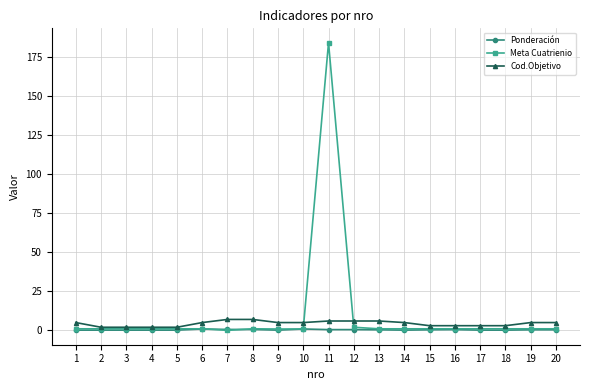

Is the value of Cod.Objetivo at 14 greater than the value of Ponderación at 20?

Yes